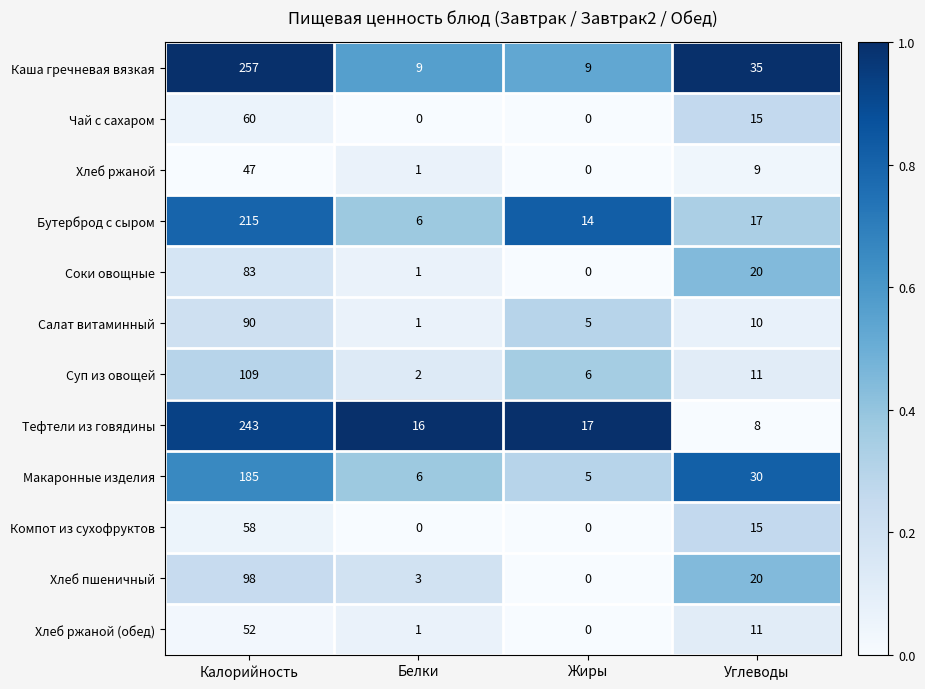

At how many categories does at least one series exceed 0?

4